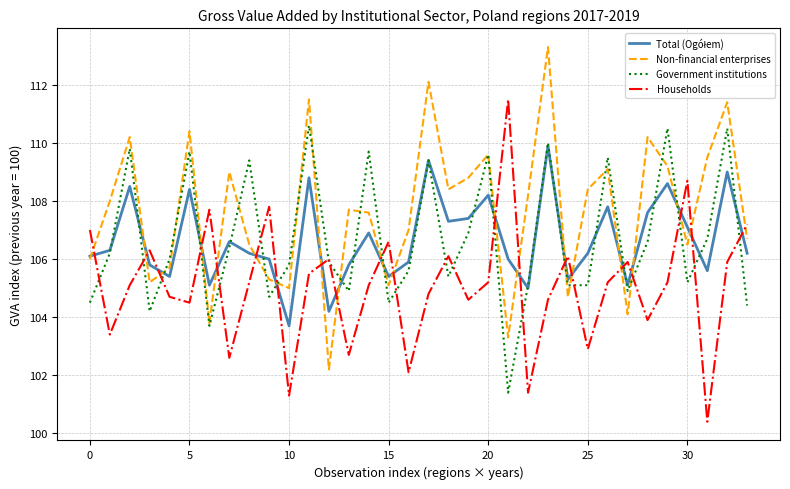

What is the greatest value displayed?

113.3